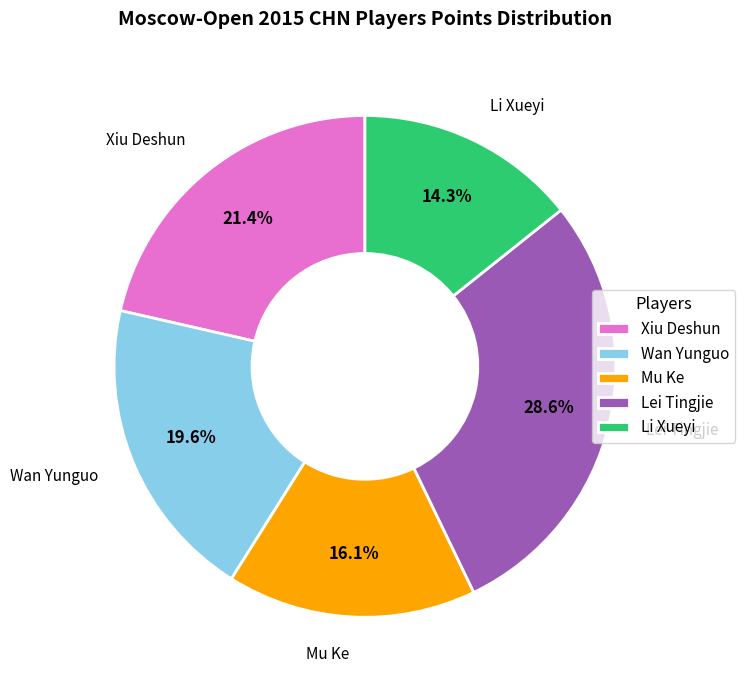

True or false: Xiu Deshun accounts for 21% of the total.

True